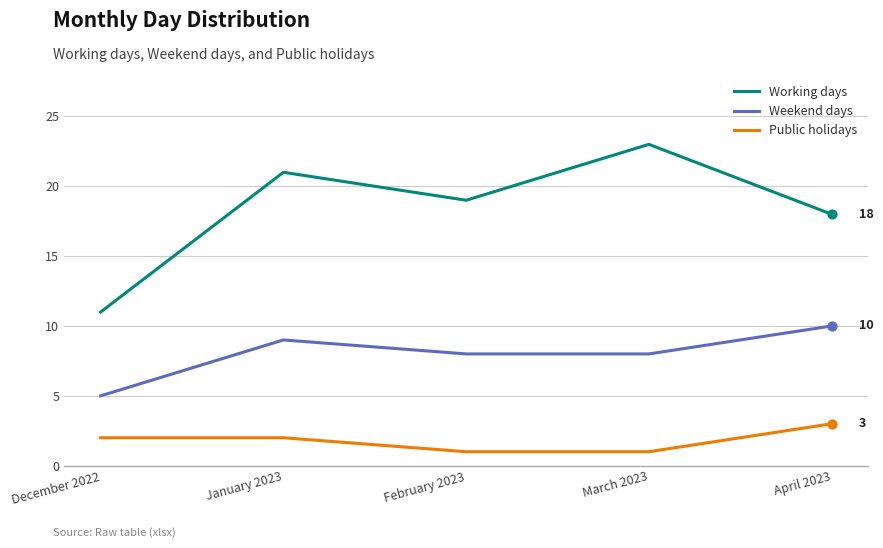

Which series has the largest range (max minus min)?

Working days